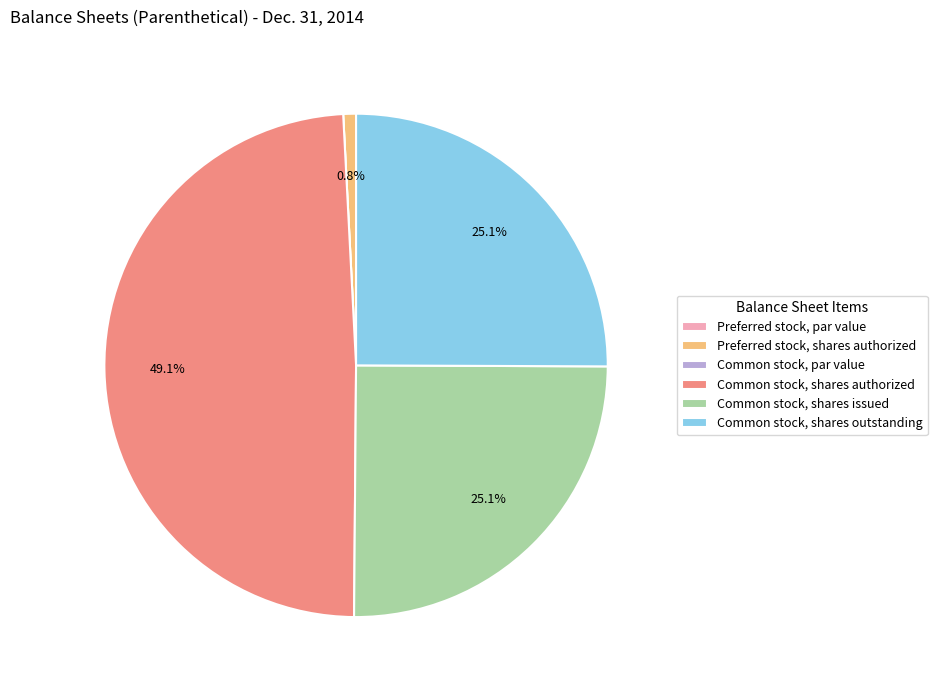

What is the largest slice in the pie chart?

Common stock, shares authorized